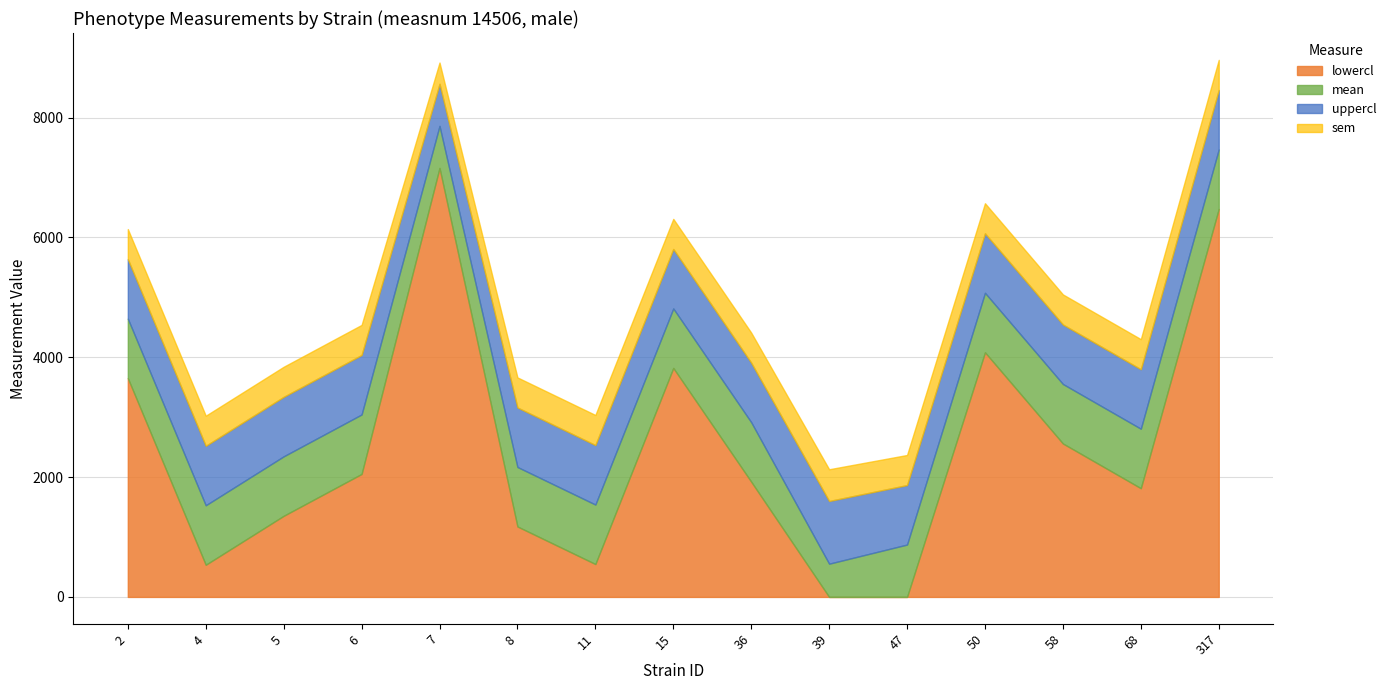

Where is lowercl nearest to the value 3580?

2